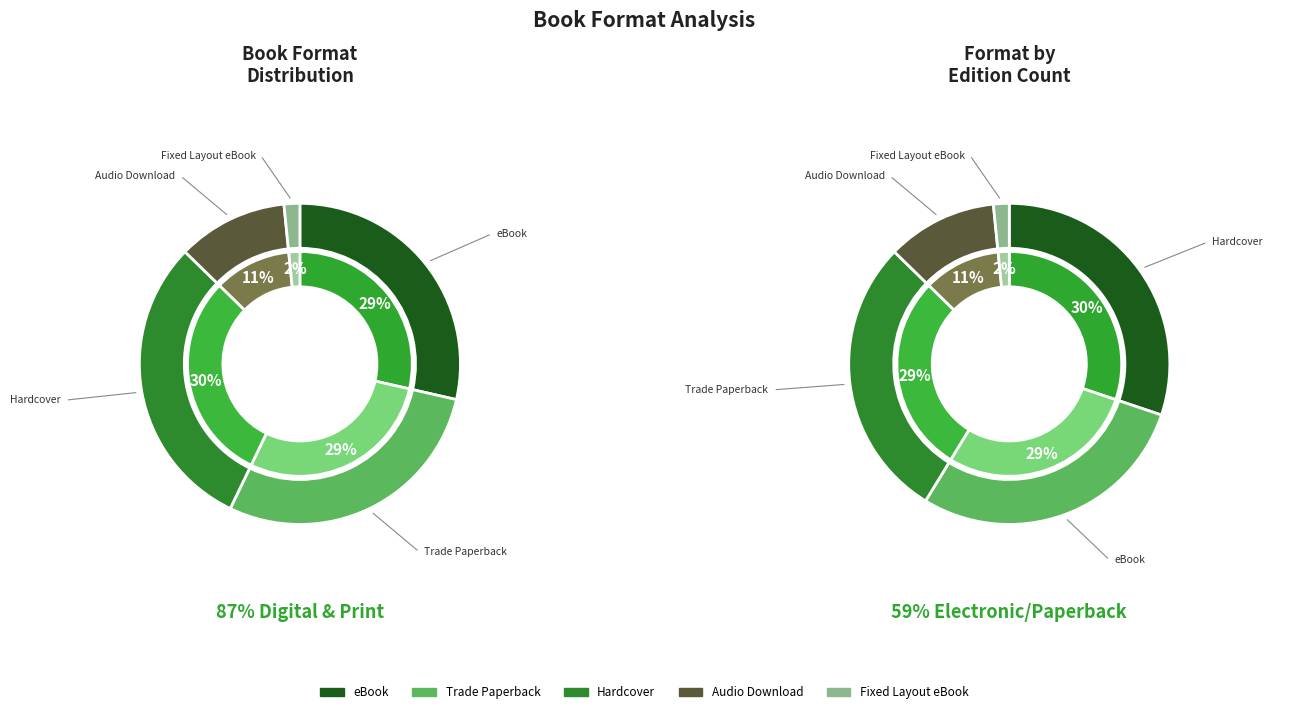

Combined, do eBook and Trade Paperback account for over 50%?

Yes